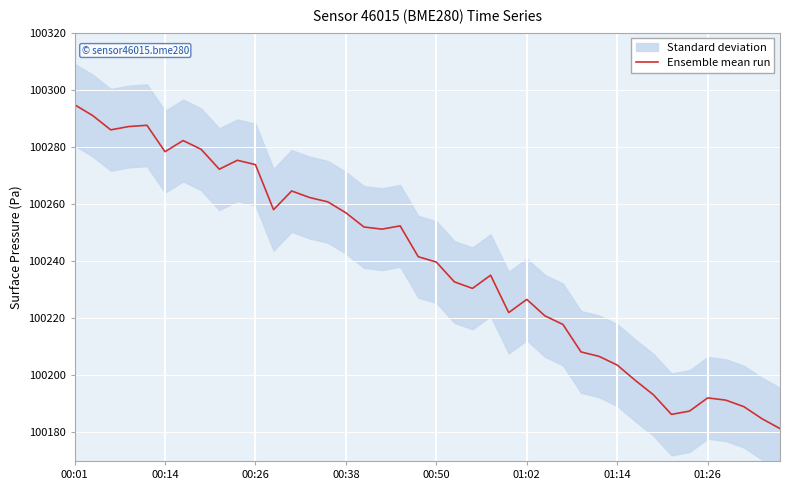

How many interior local valleys (lower than both neighbors) does the data have?

8